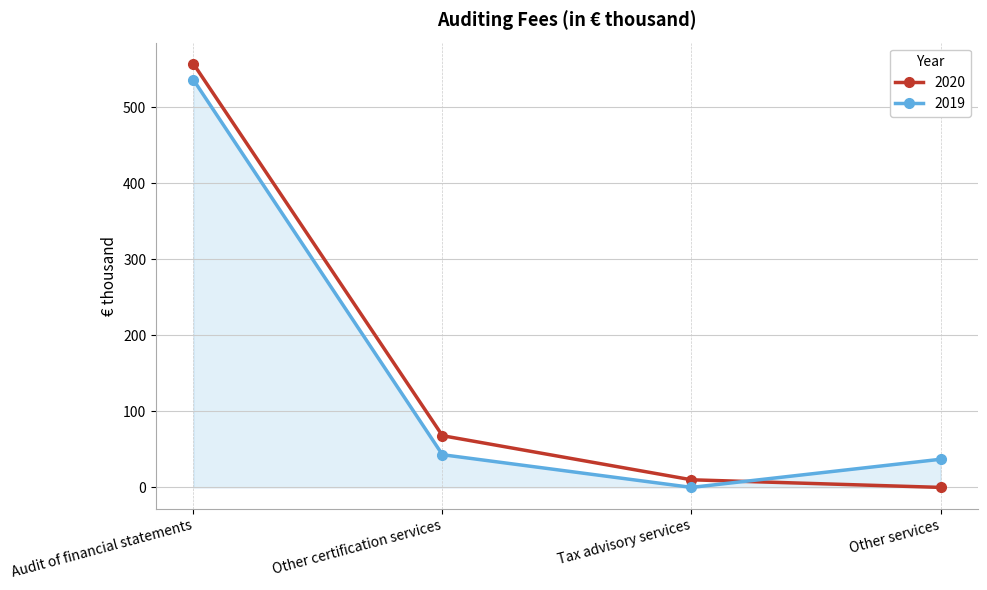

The 2019 series shows 43 at Other certification services. True or false?

True